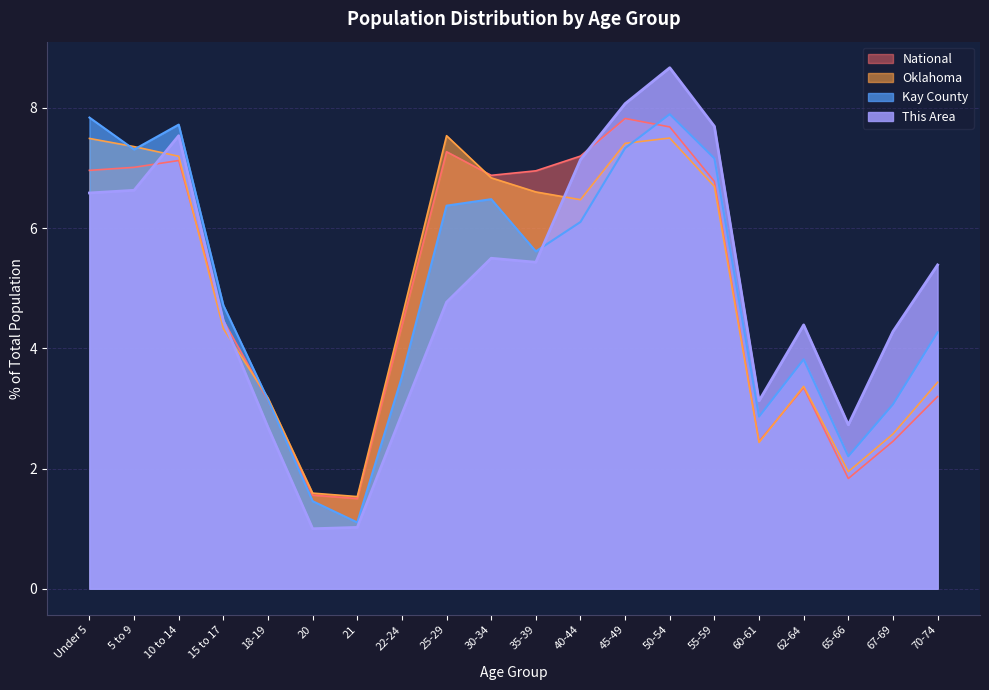

Does the chart have visible grid lines?

Yes